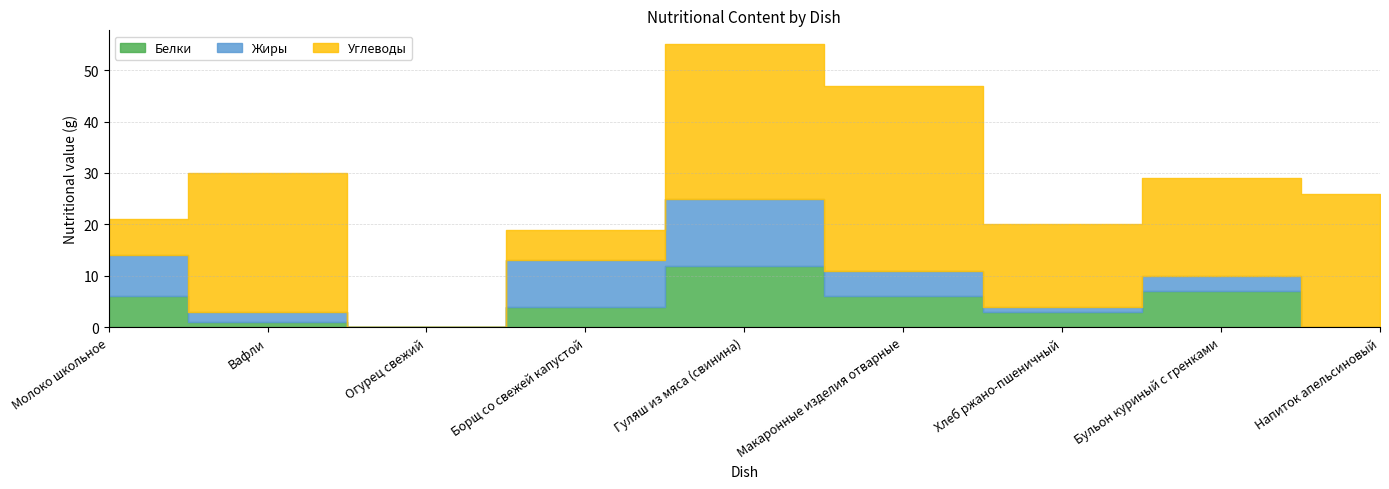

What is the difference between the maximum and minimum values in the Белки series?

12